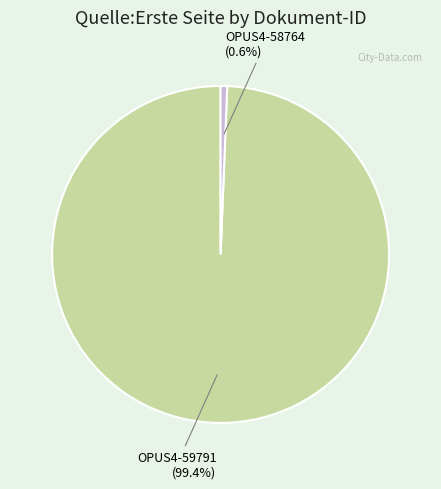

Does any single category account for the majority?

Yes